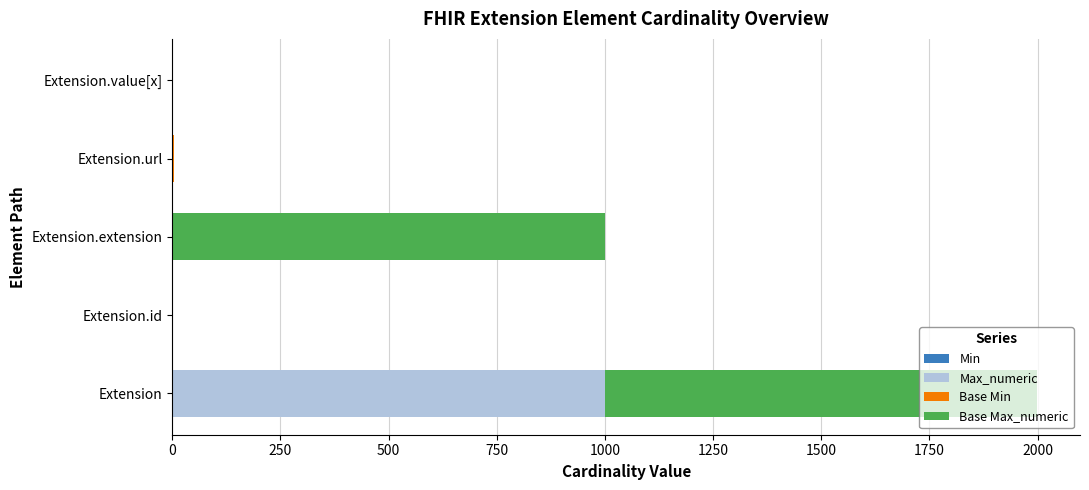

How many data points does each series have?

5